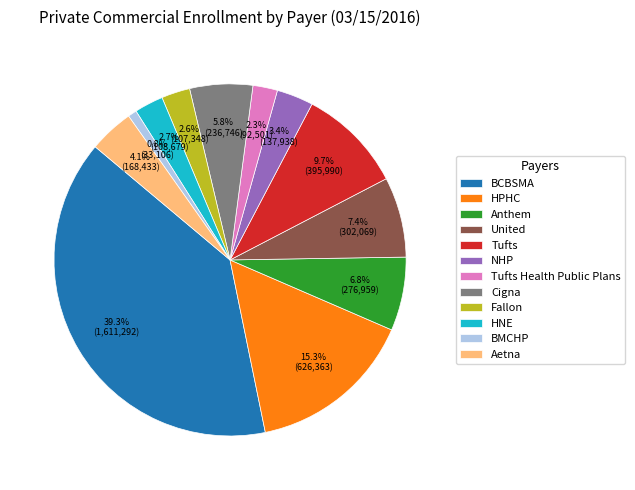

How many slices are in this pie chart?

12